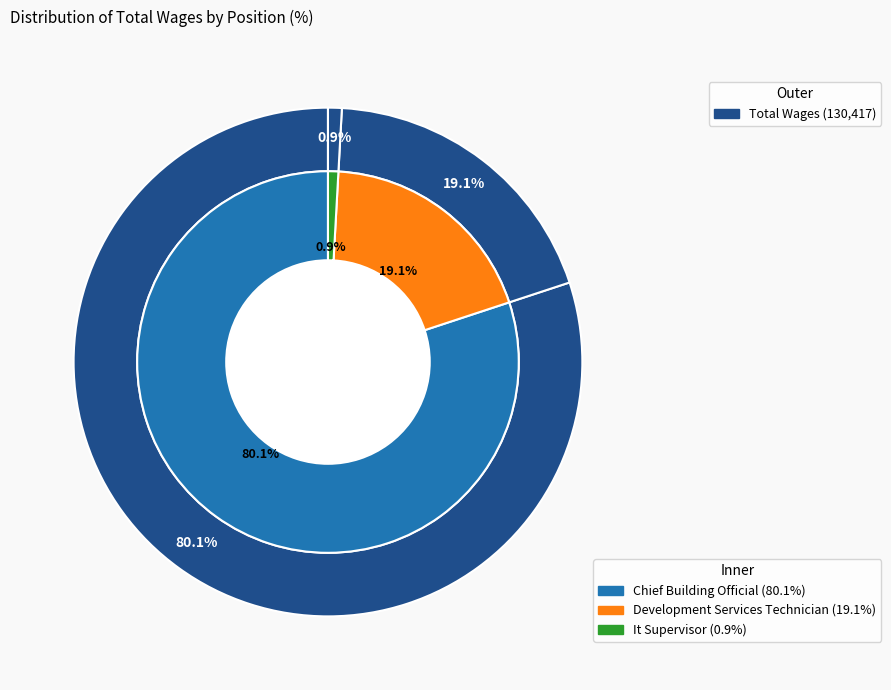

Which slice is the largest?

Chief Building Official